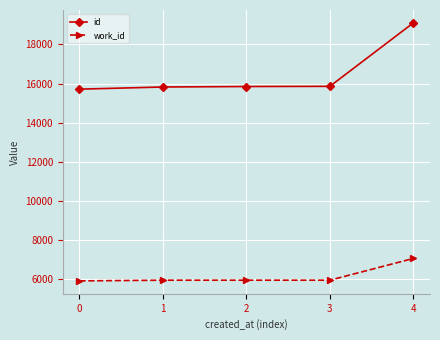

What is the difference between the second highest and second lowest values in the id series?

34